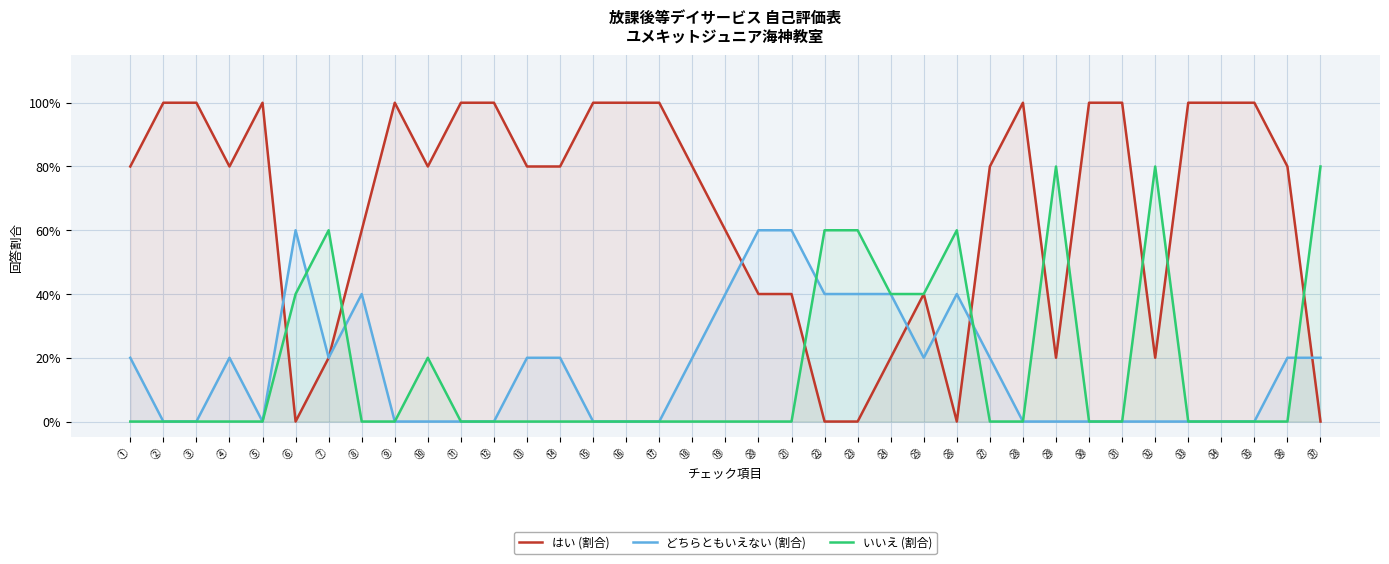

List the labels in order of いいえ (割合) value, smallest first.

①, ②, ③, ④, ⑤, ⑧, ⑨, ⑪, ⑫, ⑬, ⑭, ⑮, ⑯, ⑰, ⑱, ⑲, ⑳, ㉑, ㉗, ㉘, ㉚, ㉛, ㉝, ㉞, ㉟, ㊱, ⑩, ⑥, ㉔, ㉕, ⑦, ㉒, ㉓, ㉖, ㉙, ㉜, ㊲